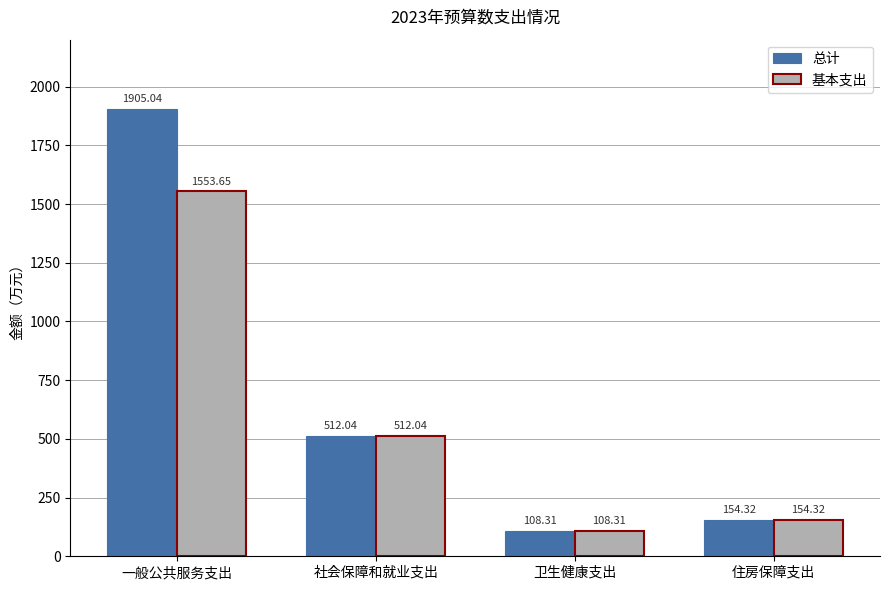

What value does the 总计 series have at 社会保障和就业支出?

512.0